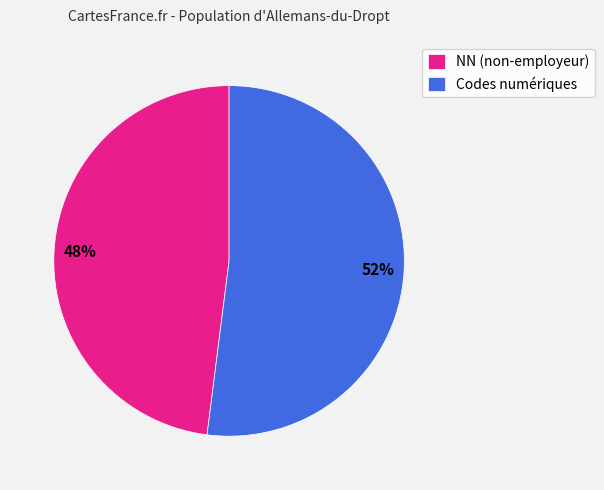

How many slices are in this pie chart?

2